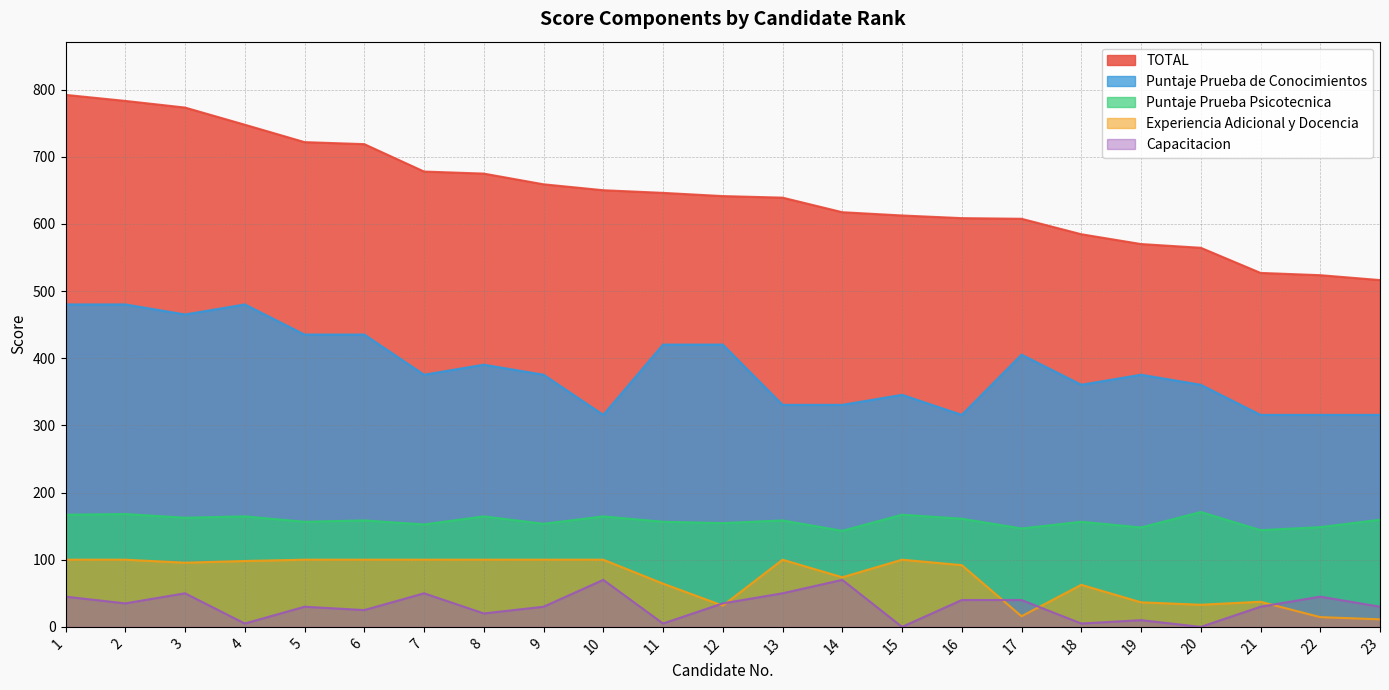

How many lines are shown in the chart?

5